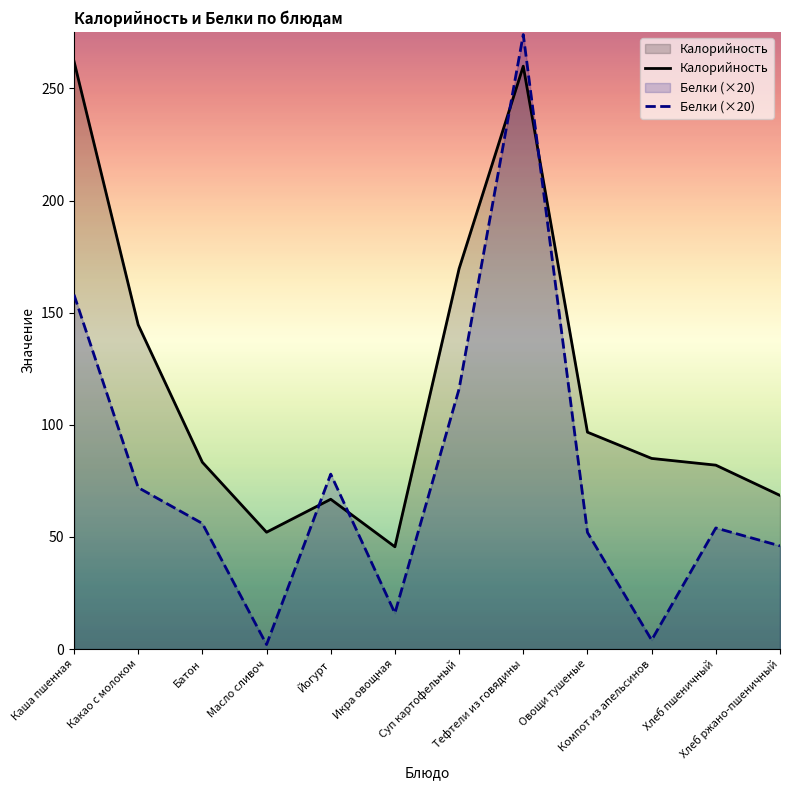

Which category has the highest value in the Белки series?

Тефтели из говядины